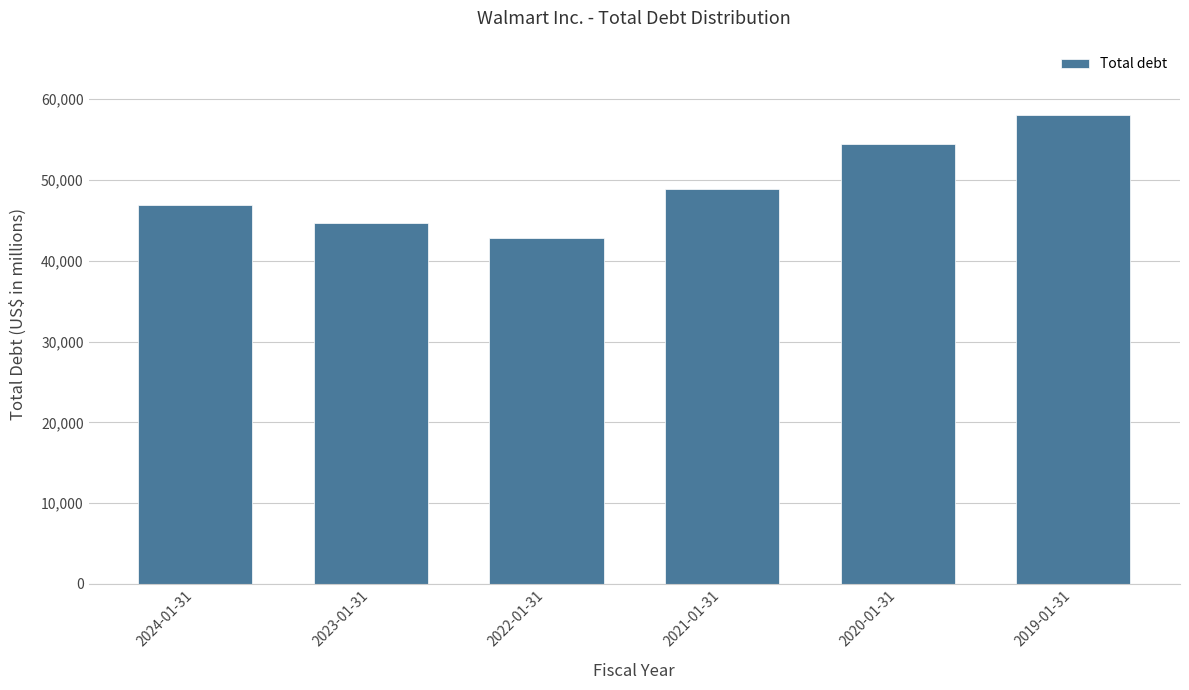

Reading left to right, transcribe all the data shown in this chart.

2024-01-31=46891	2023-01-31=44622	2022-01-31=42831	2021-01-31=48871	2020-01-31=54469	2019-01-31=58033